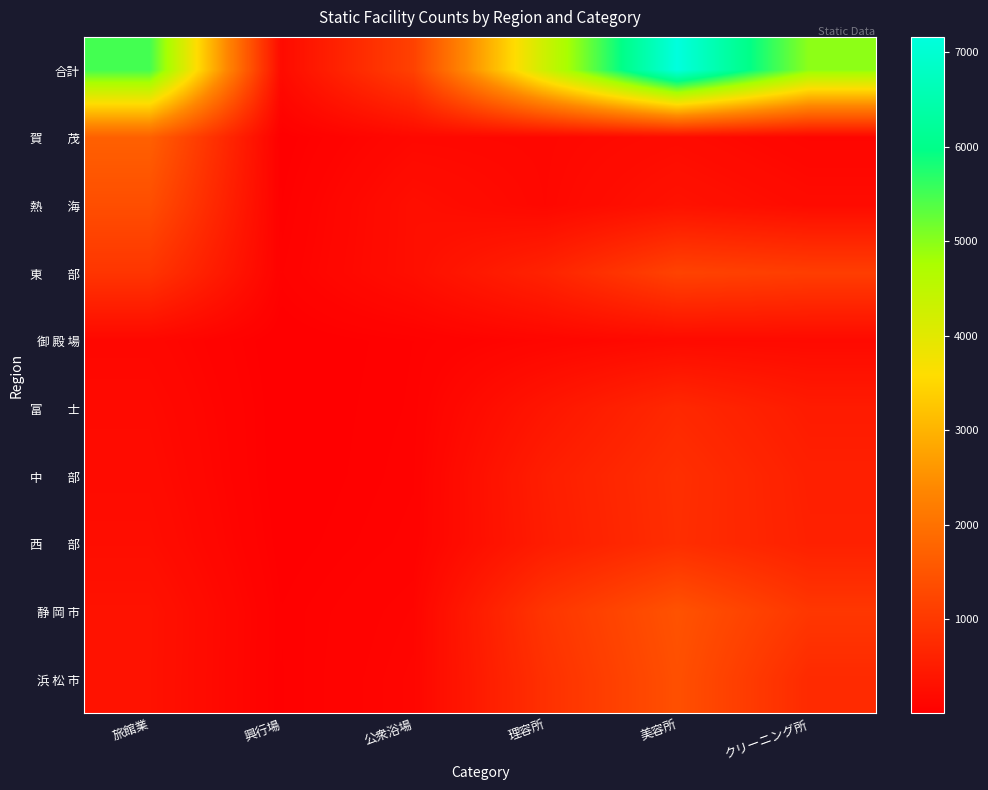

Which category has the highest value across all series?

美容所